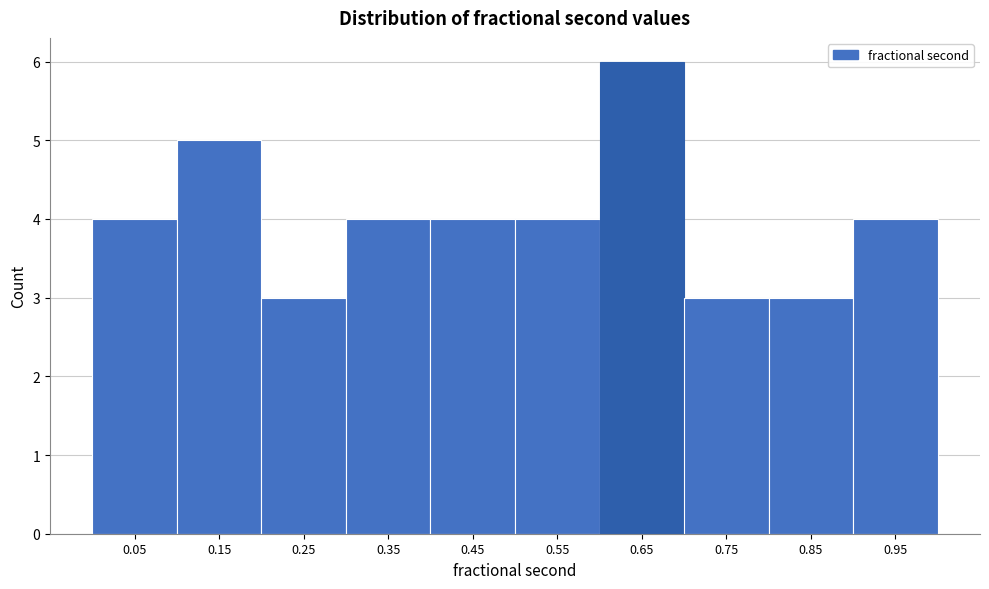

How tall is the bar that spans 0.7 to 0.8 on the x-axis? The values are not printed on the chart, so give them approximately, as read against the axis.

3